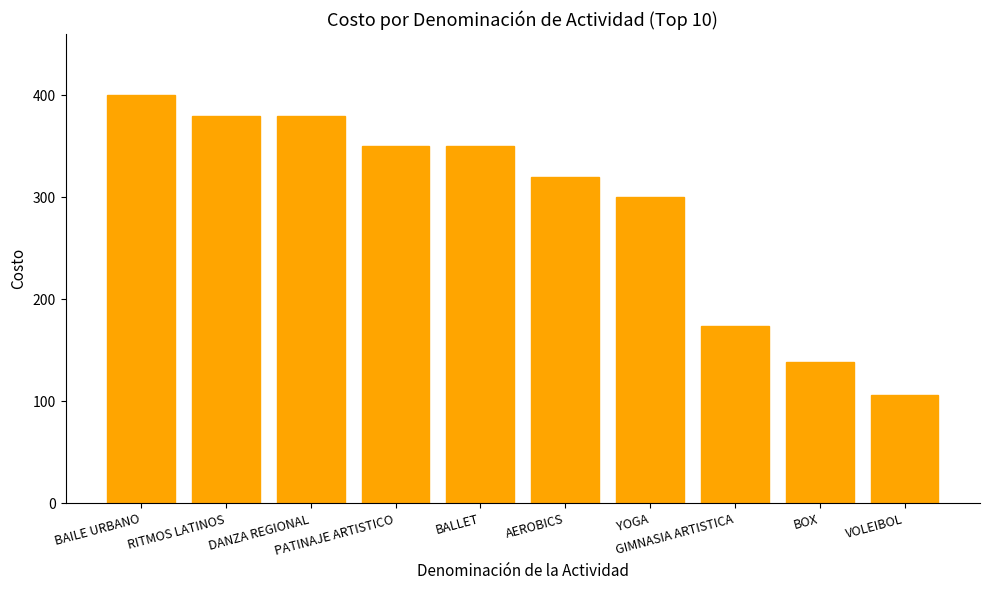

How many distinct data groups are displayed?

1